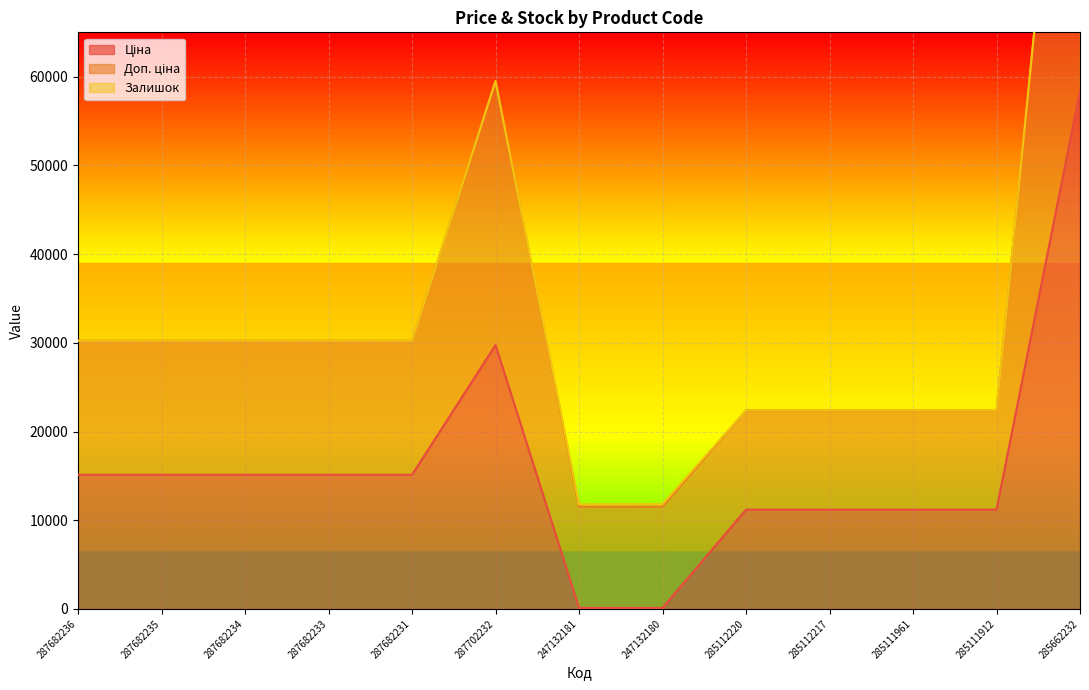

Which series has the largest total across all categories?

Доп. ціна